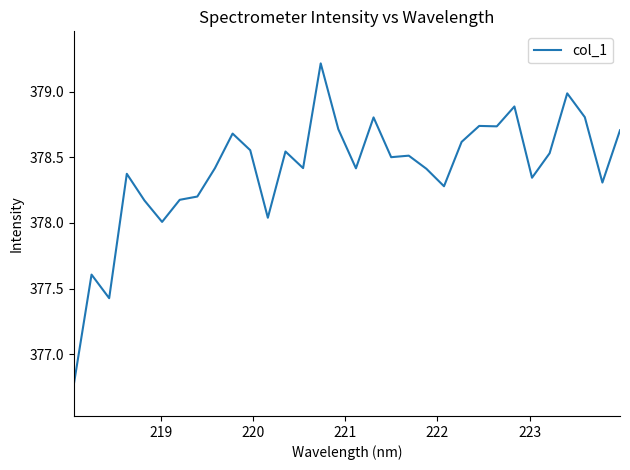

What is the smallest value displayed?

376.8